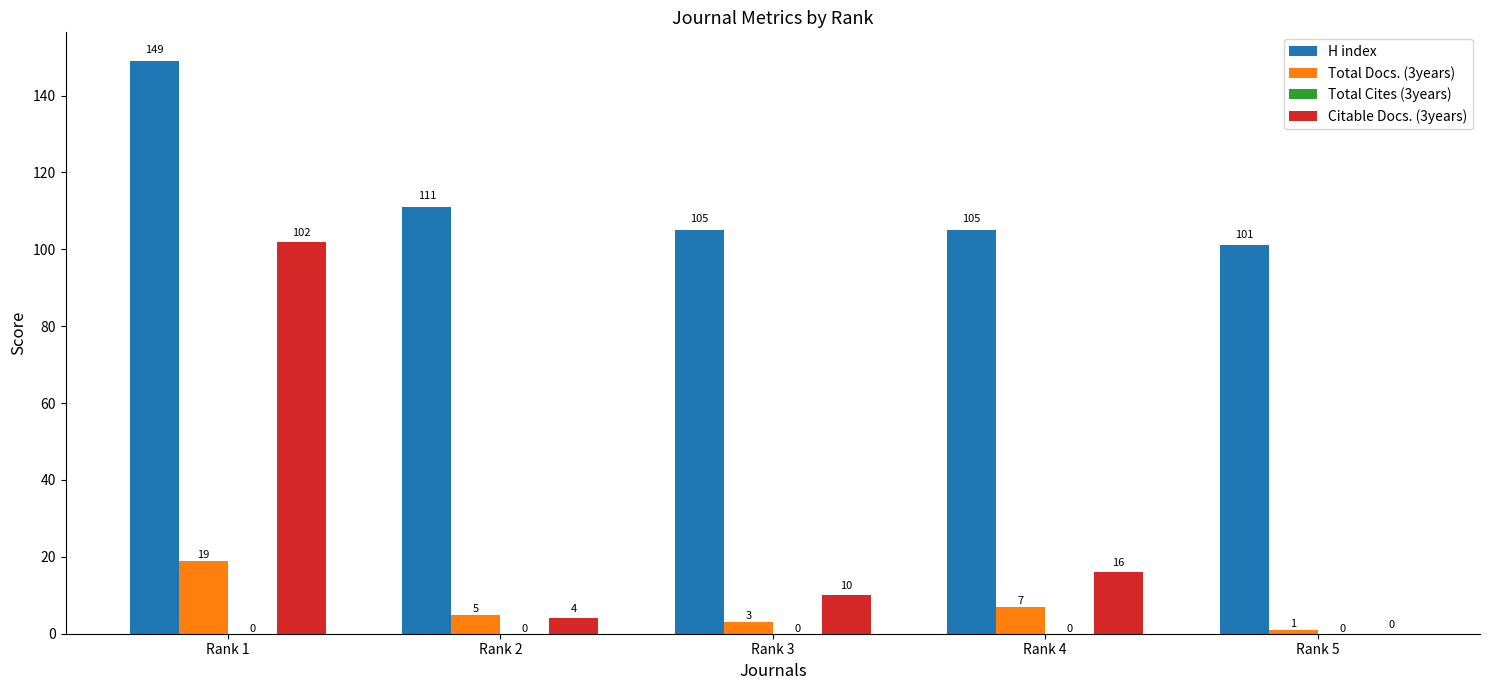

Which category has the highest value in the Total Docs. (3years) series?

Rank 1